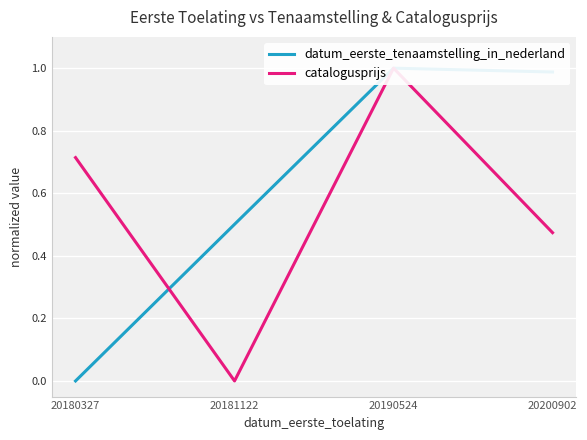

At which label does datum_eerste_tenaamstelling_in_nederland reach its minimum?

20180327